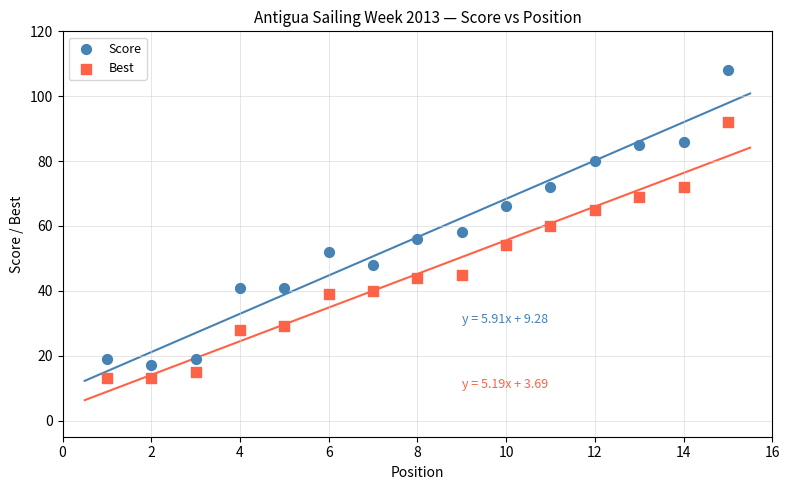

Which series reaches the minimum Y coordinate?

Best